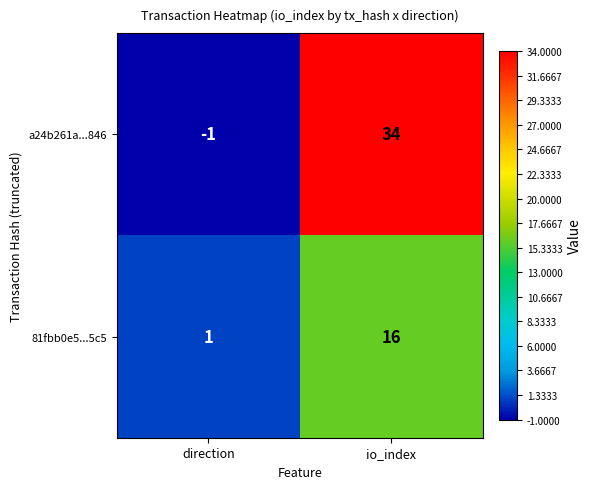

Which series has the largest range (max minus min)?

a24b261a...846